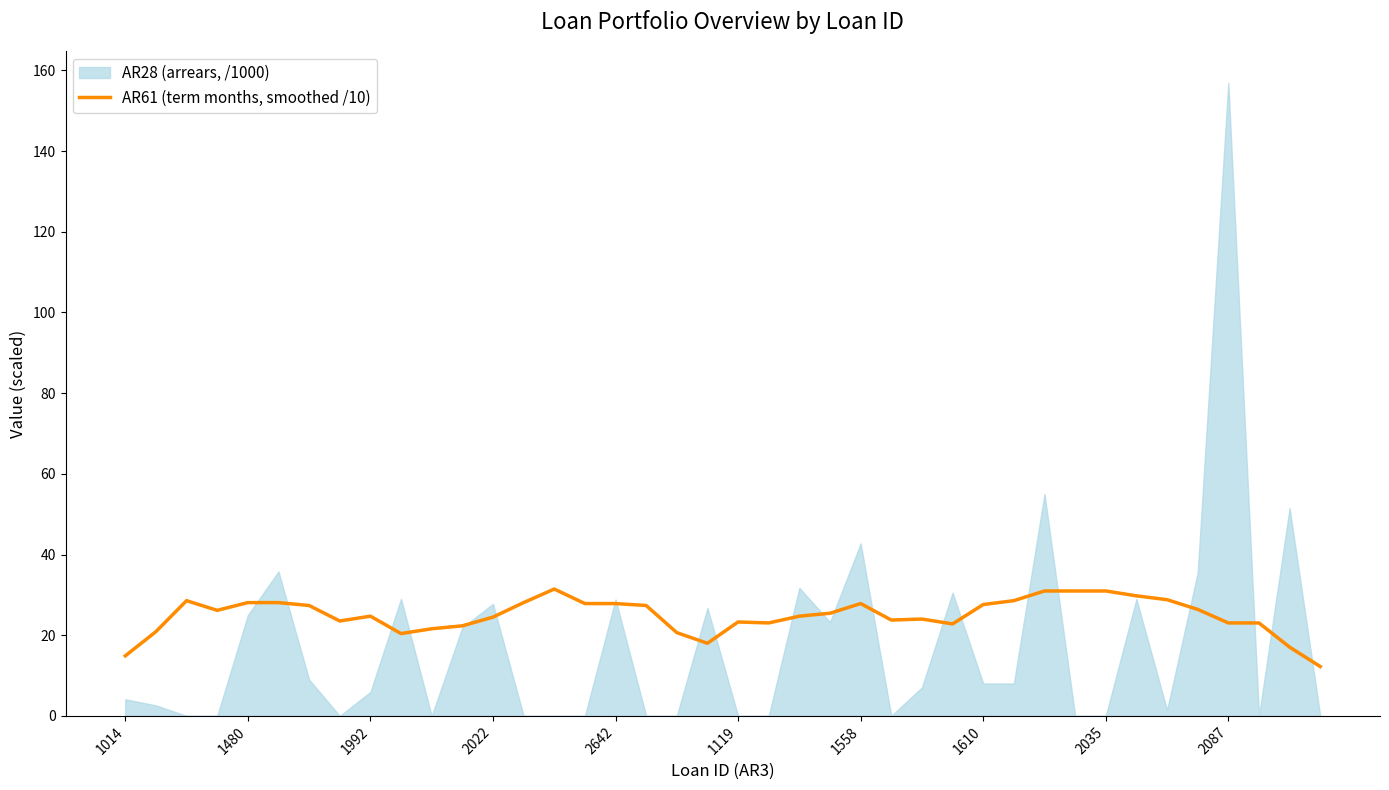

True or false: AR61 (term months, smoothed /10) has a value of 39.6 at 2642.

False